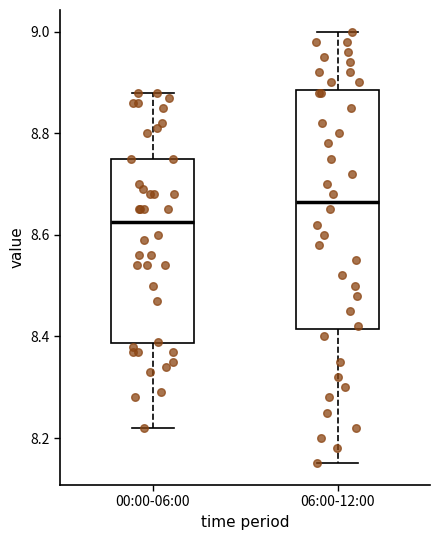

Comparing the boxes themselves (not the whiskers), which one is the tallest?

06:00-12:00